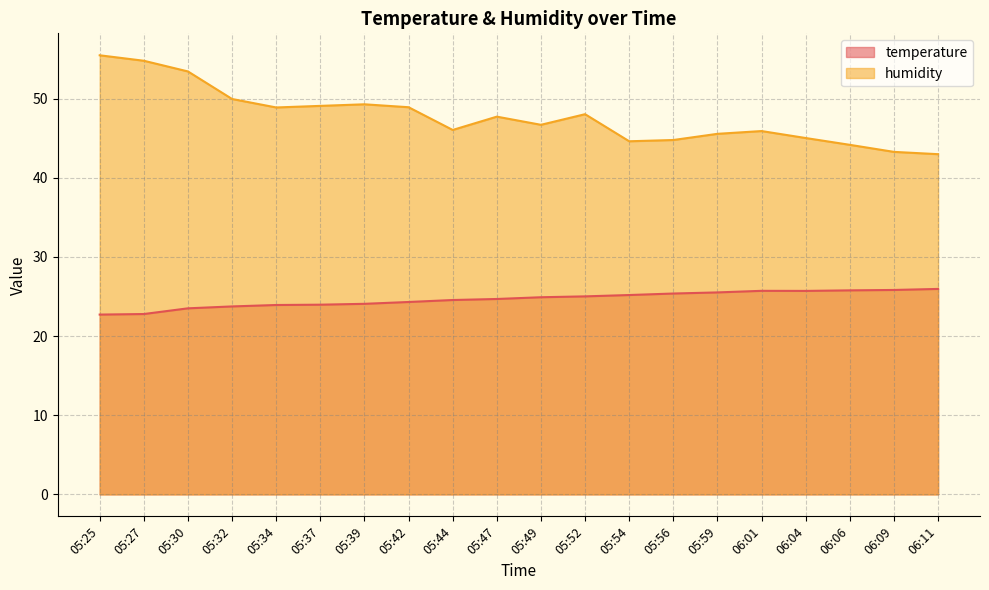

What is the difference between the second highest and minimum values in the temperature series?

3.1